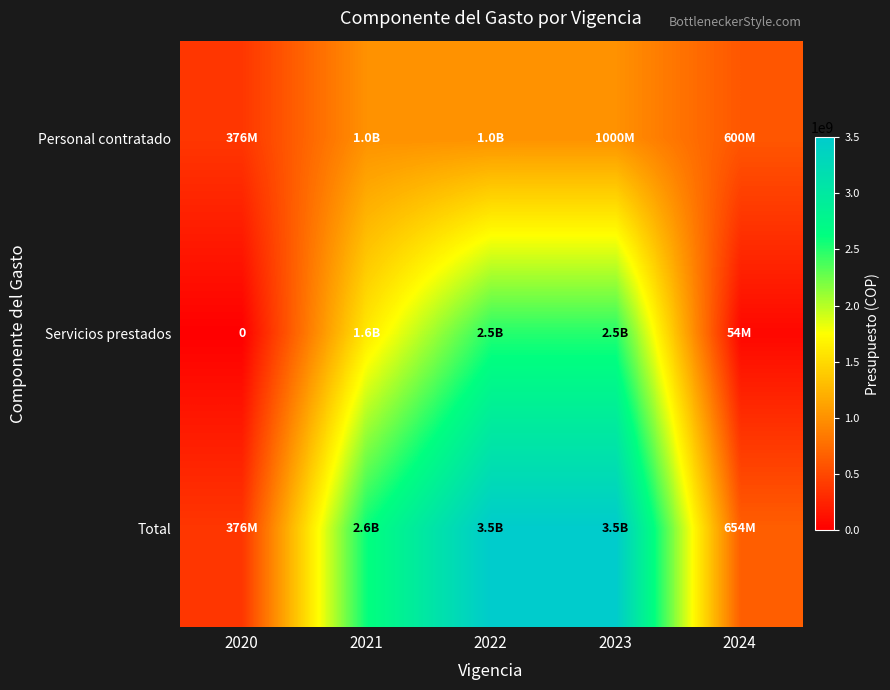

Is the value of Servicios prestados at 2022 greater than the value of Personal contratado at 2024?

Yes